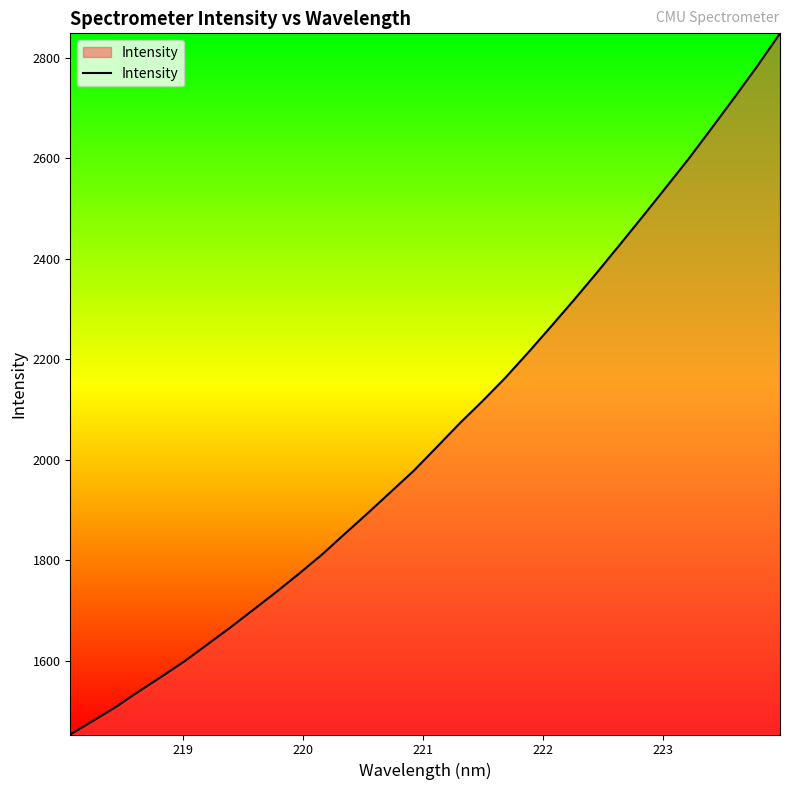

Does the chart display data point markers on the line(s)?

No